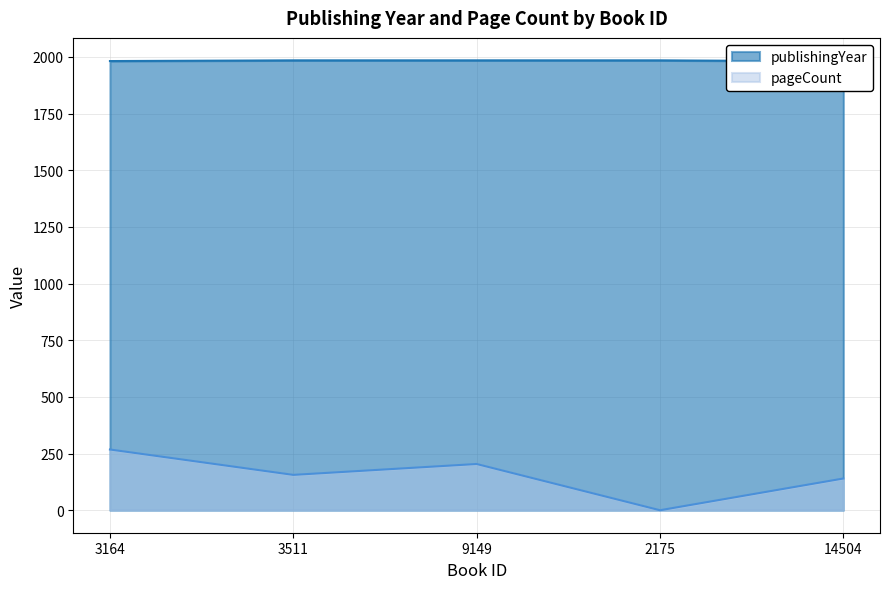

At which category does the chart reach its peak across all series?

3511